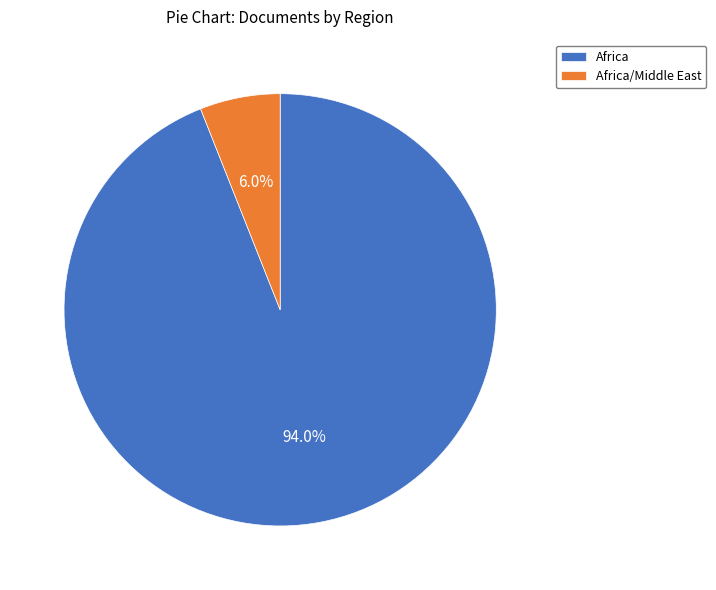

Rank the categories by value from lowest to highest.

Africa/Middle East, Africa